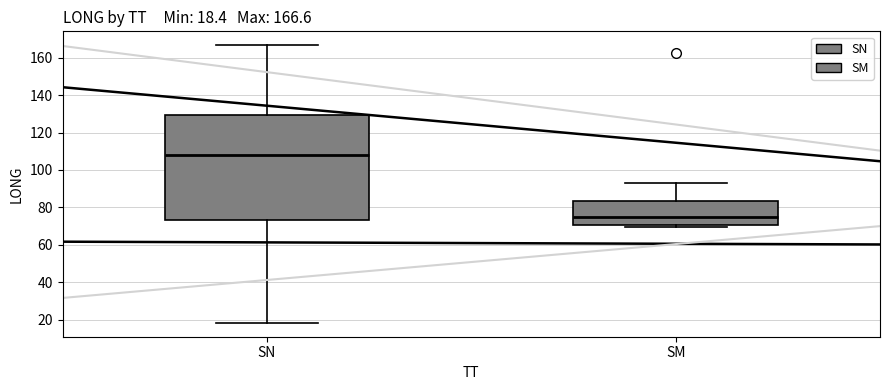

Which box is the tallest, from its lower edge to its upper edge?

SN